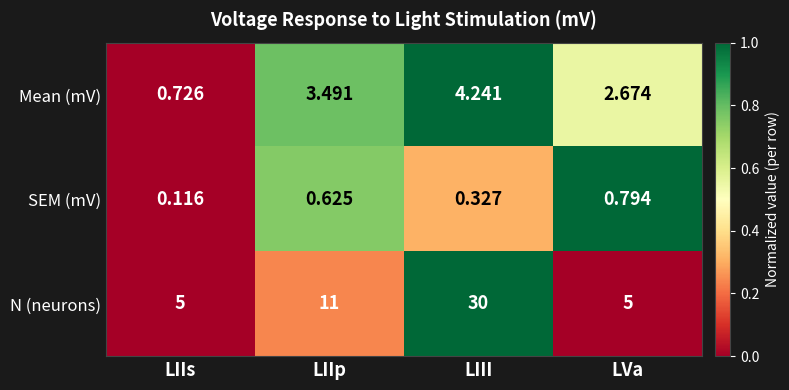

Which series has the largest range (max minus min)?

N (neurons)